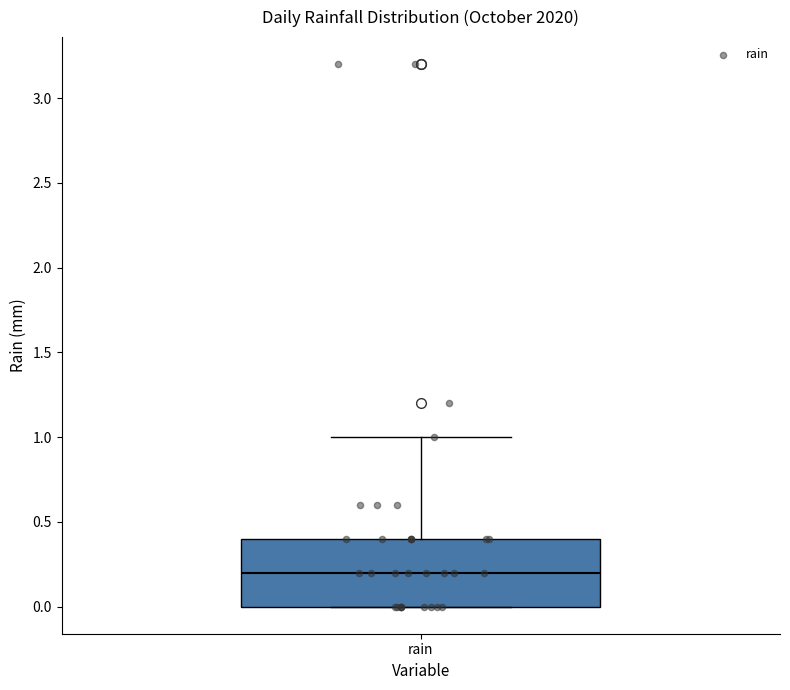

Where is the upper edge of the box for rain on the y-axis? The values are not printed on the chart, so give them approximately, as read against the axis.

0.4